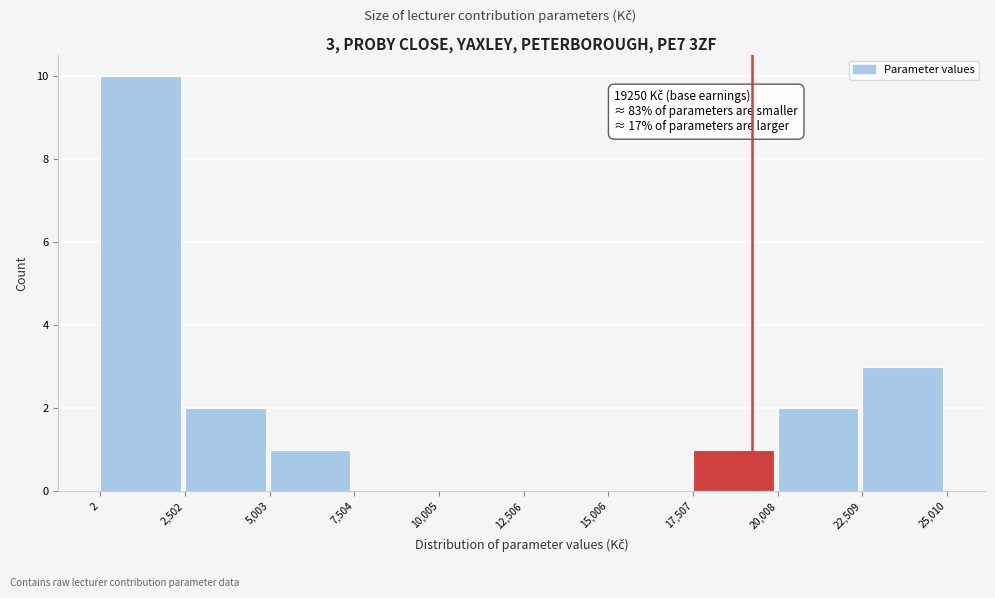

Over which range of the x-axis is the bar tallest?

2 to 2,502